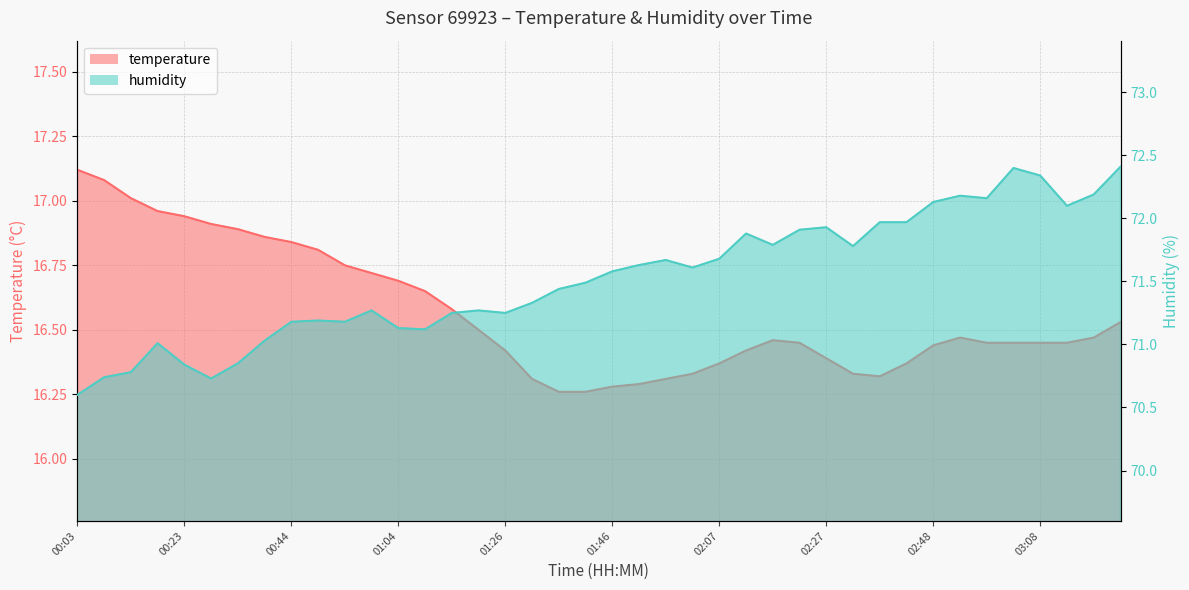

Between 01:04 and 01:41, which series saw the biggest shift?

temperature